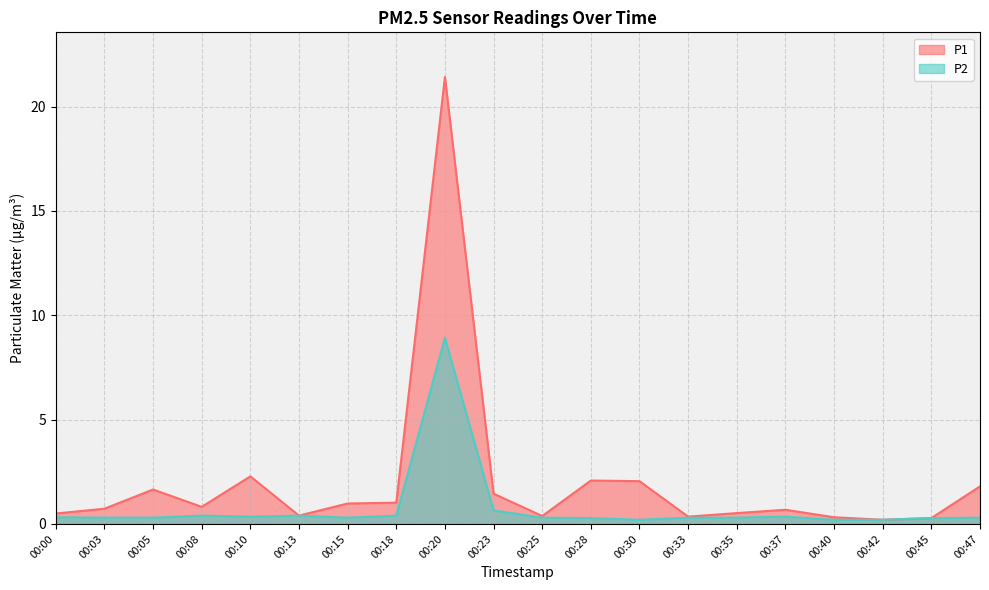

Is it true that P2 equals 0.3 at 00:05?

True